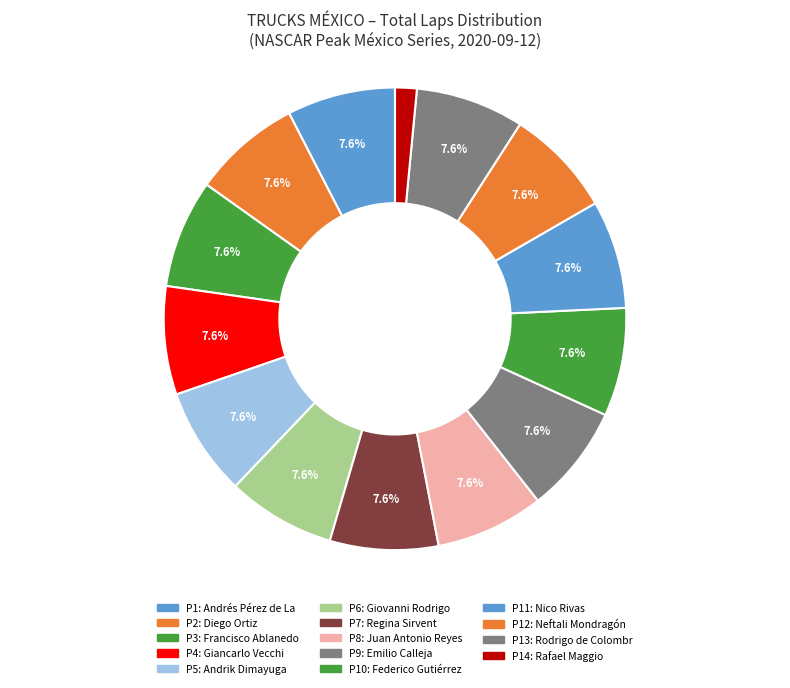

How many slices are in this pie chart?

14